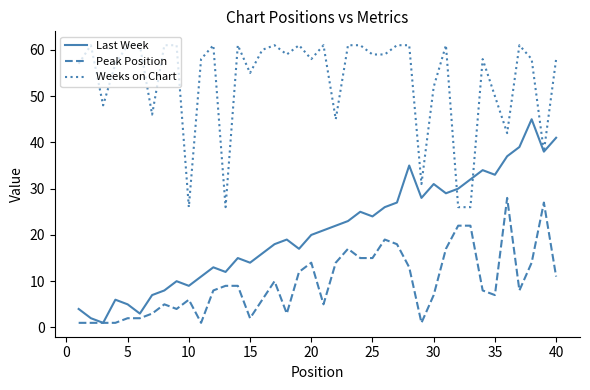

Does the chart have visible grid lines?

No